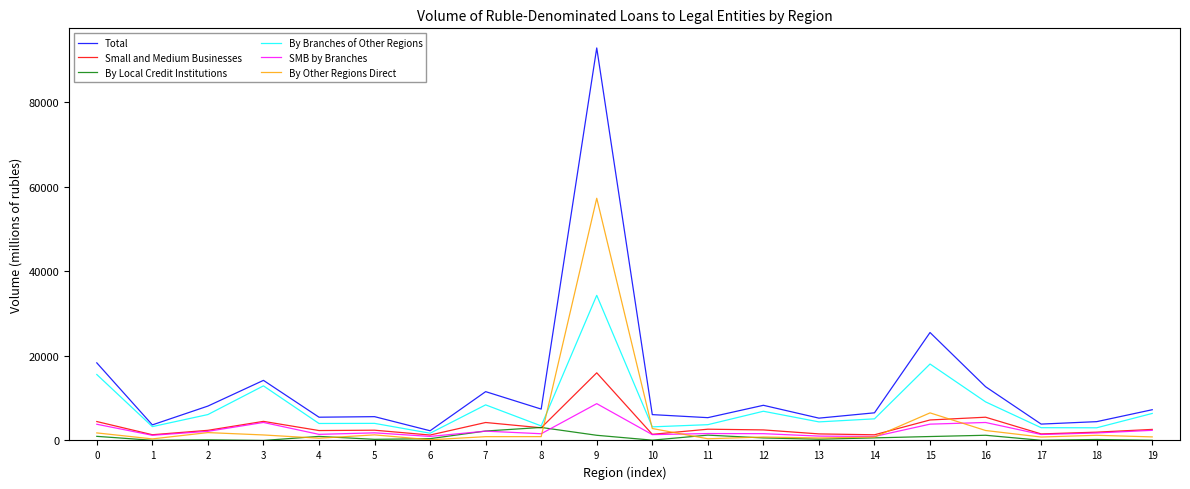

Which series changed the most between 0 and 4?

Total